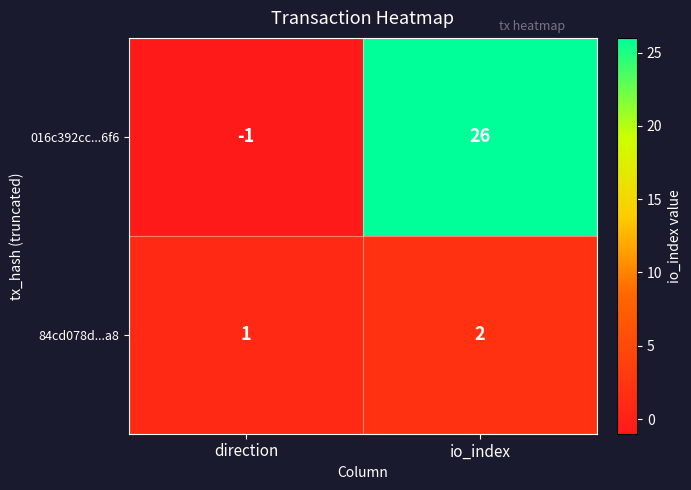

What is the spread (max minus min) of values at io_index?

24